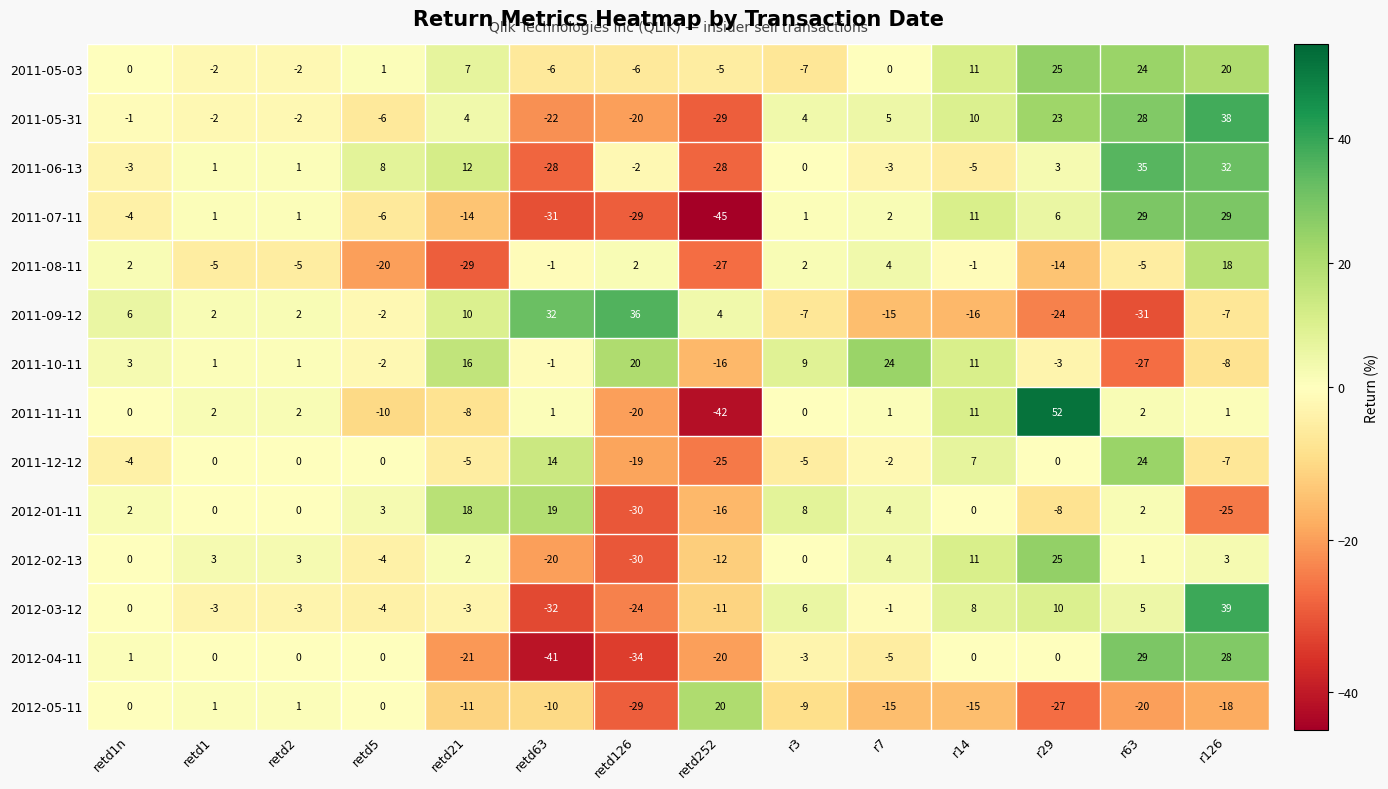

Which category has the lowest value across all series?

retd252